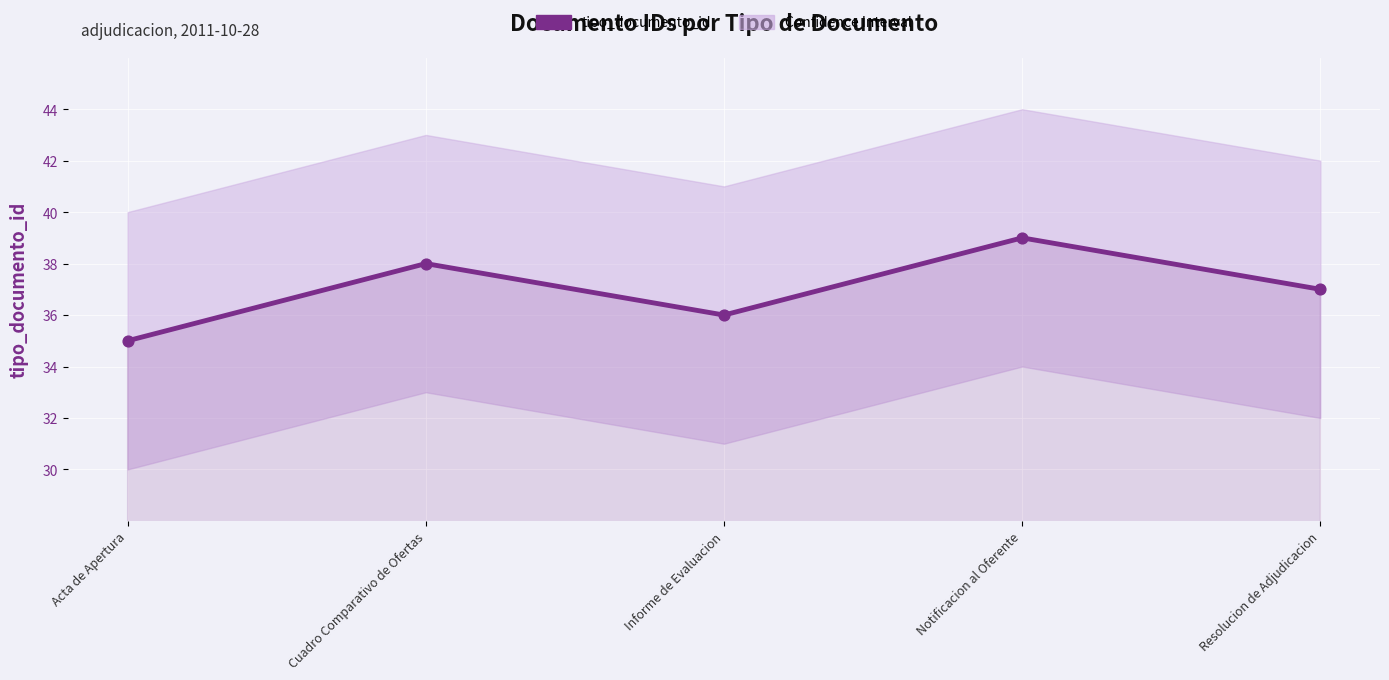

What is the change in value from Acta de Apertura to Notificacion al Oferente?

+4